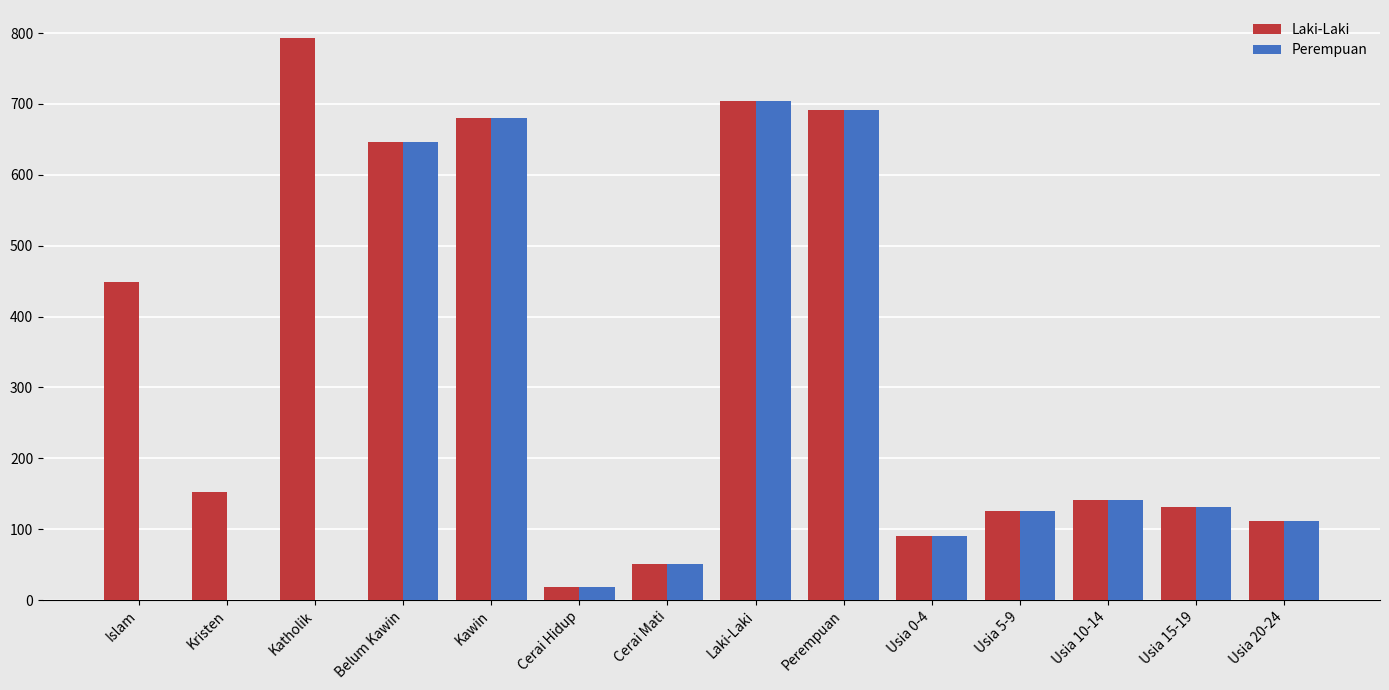

Which series changed the most between Katholik and Cerai Mati?

Laki-Laki